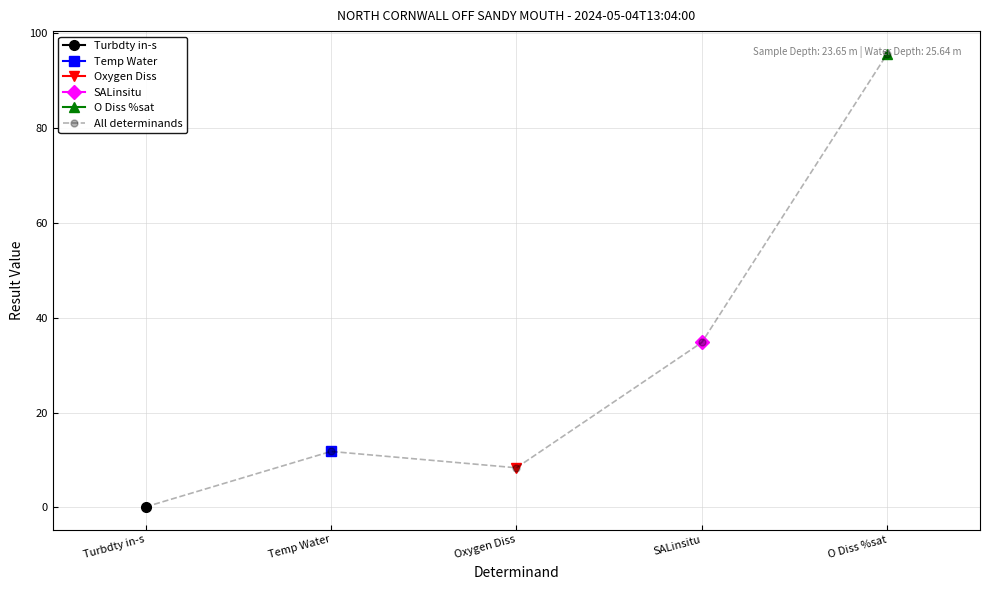

What is the sum of all values?

150.8